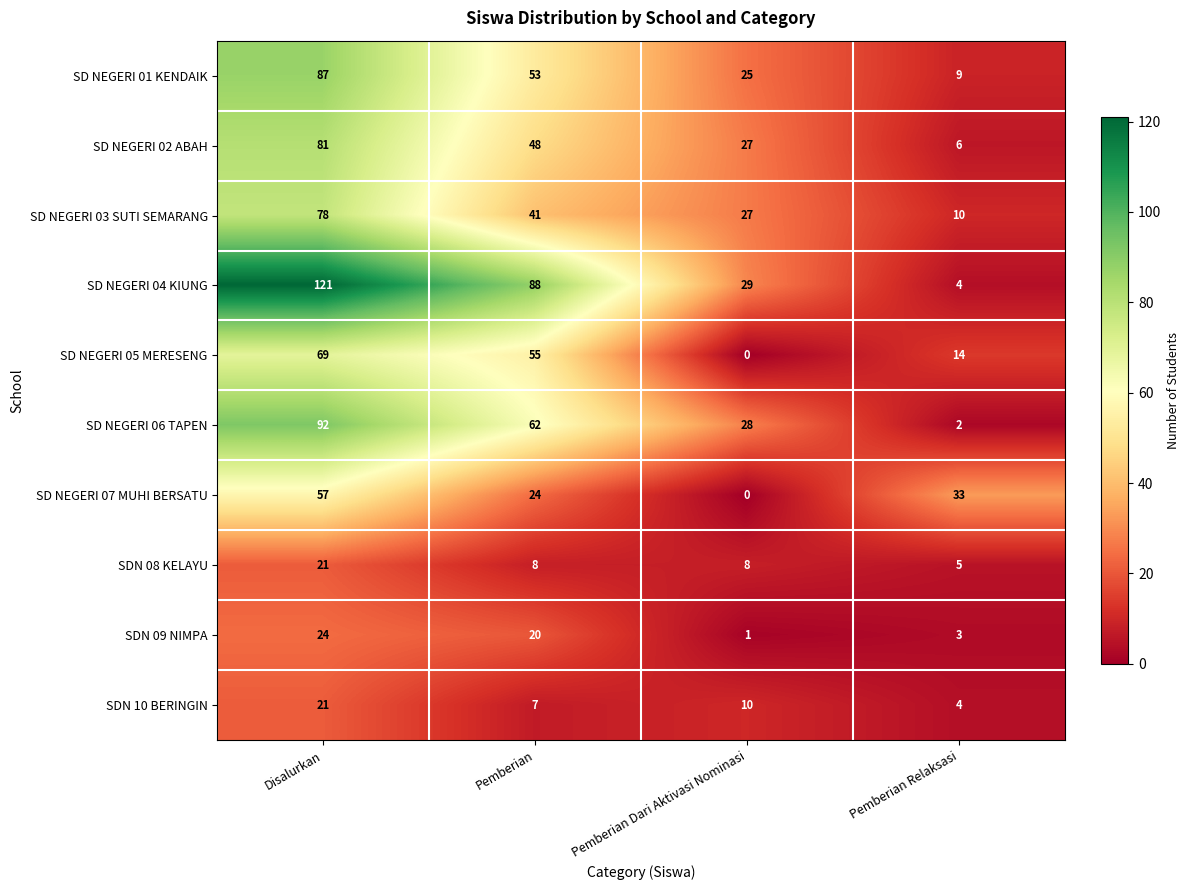

What is the difference between the highest and lowest values at Pemberian Relaksasi?

31